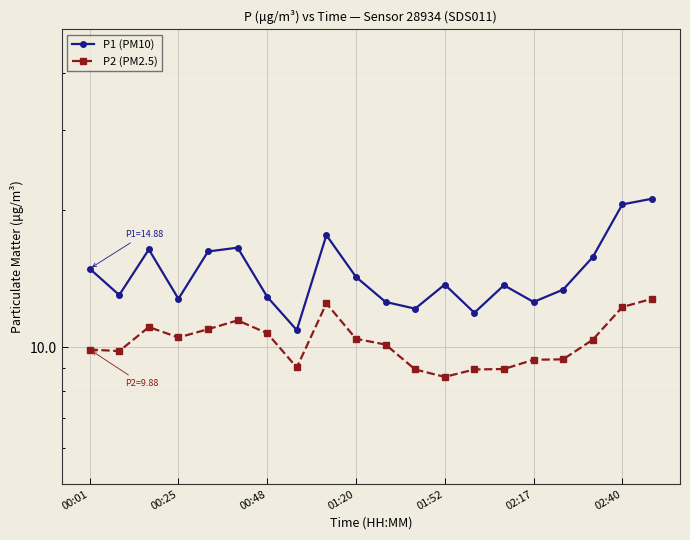

What is the difference between the maximum and minimum values in the P1 (PM10) series?

10.3